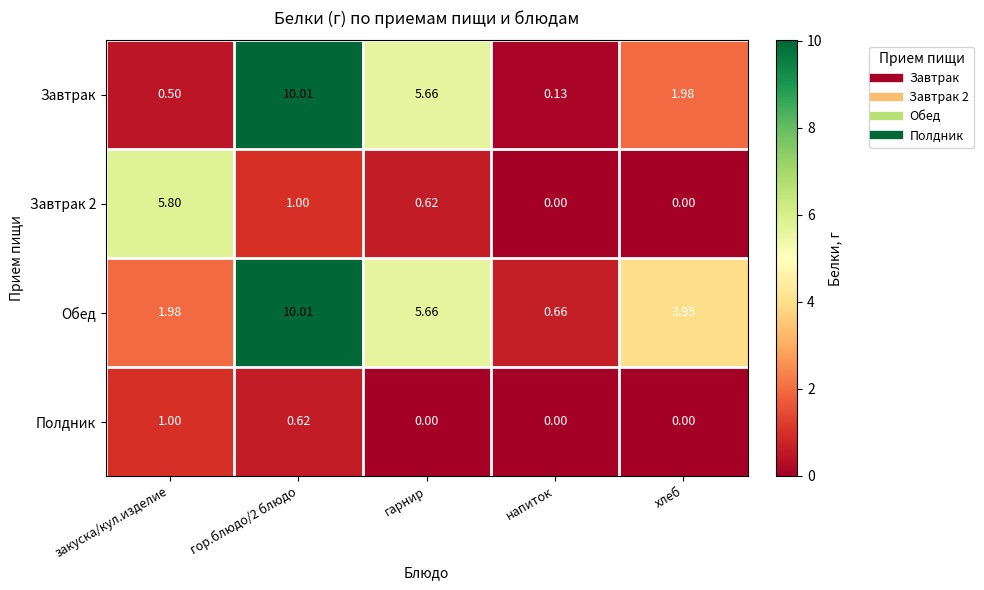

At which label is Завтрак closest to 5?

гарнир